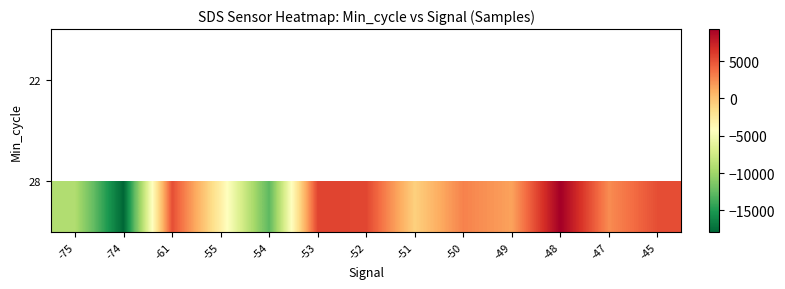

How many distinct data groups are displayed?

2